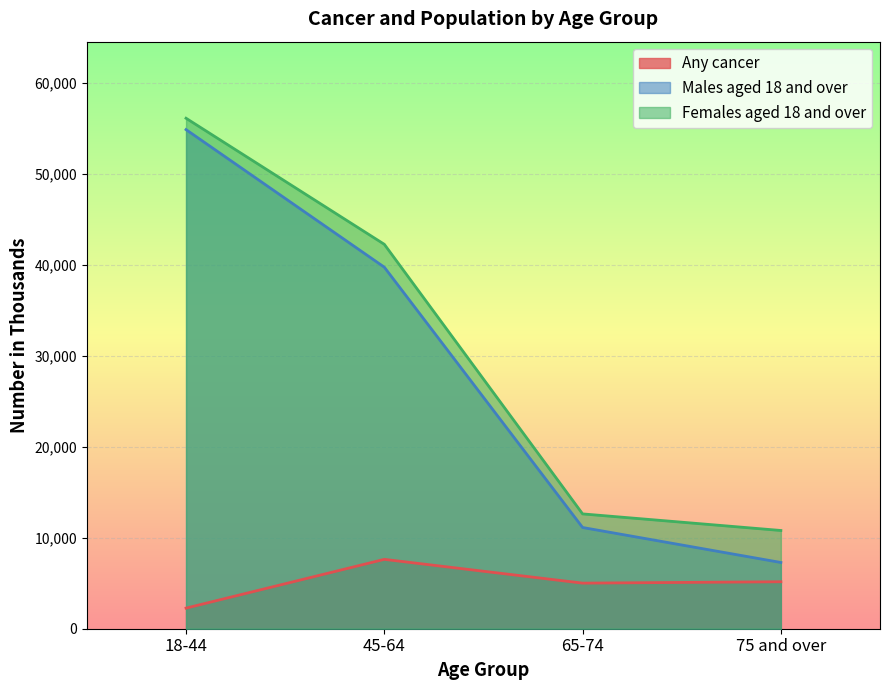

What are all the series names shown in the legend?

Any cancer, Males aged 18 and over, Females aged 18 and over